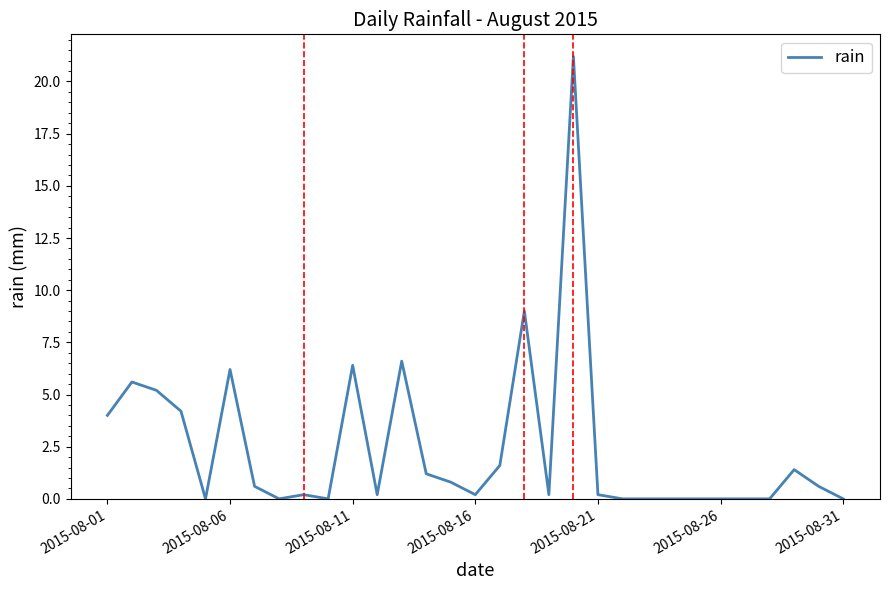

Reading right to left, transcribe all the data shown in this chart.

0.0	0.6	1.4	0.0	0.0	0.0	0.0	0.0	0.0	0.0	0.2	21.2	0.2	9.0	1.6	0.2	0.8	1.2	6.6	0.2	6.4	0.0	0.2	0.0	0.6	6.2	0.0	4.2	5.2	5.6	4.0